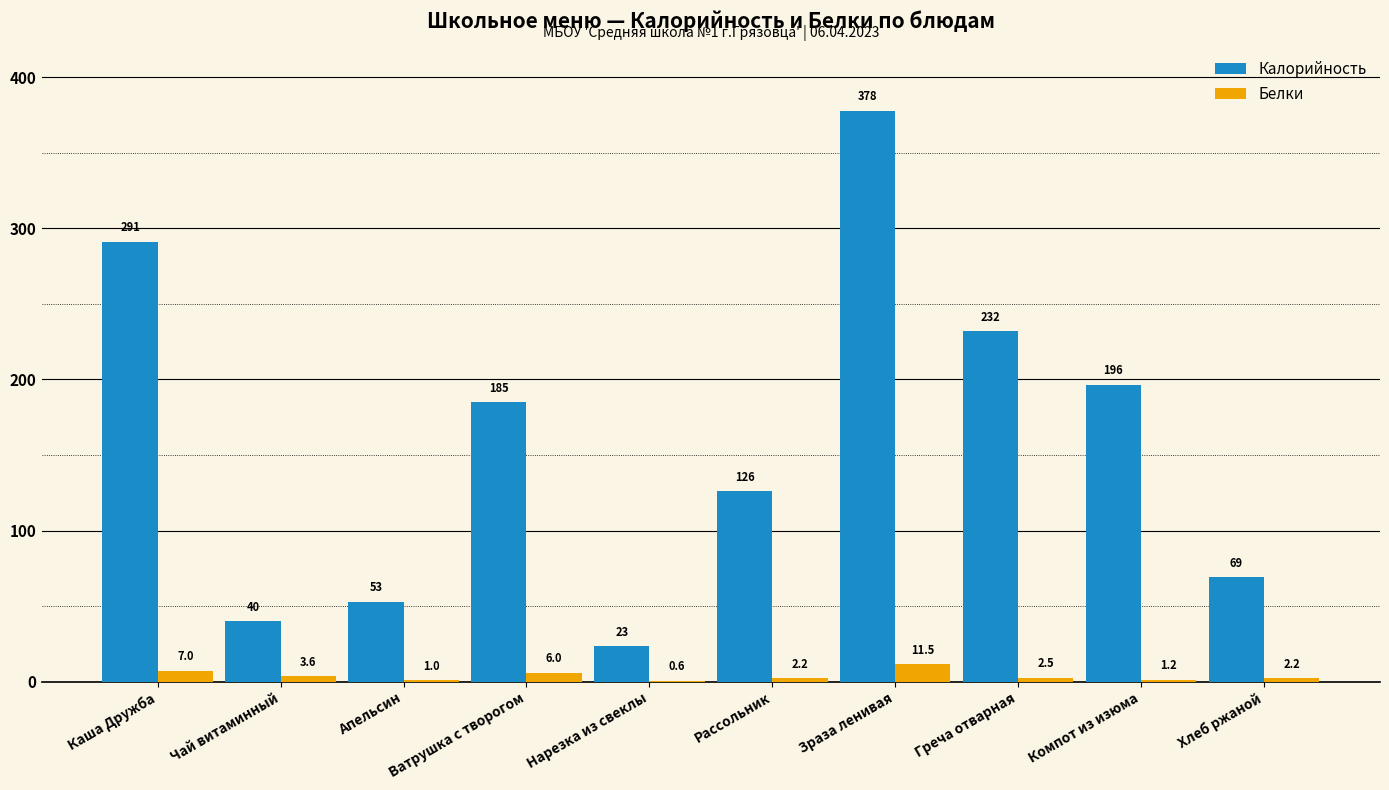

Which series has the widest spread of values?

Калорийность